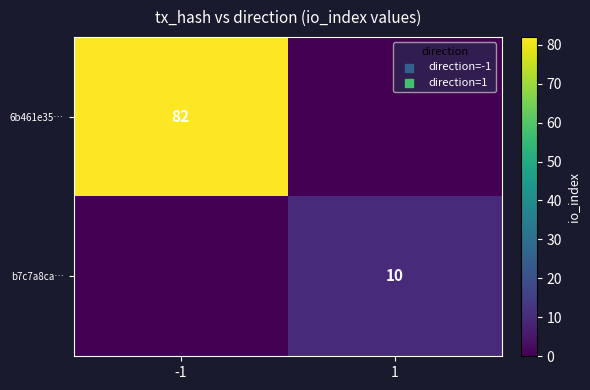

Is the value of b7c7a8ca… at 1 greater than the value of 6b461e35… at -1?

No